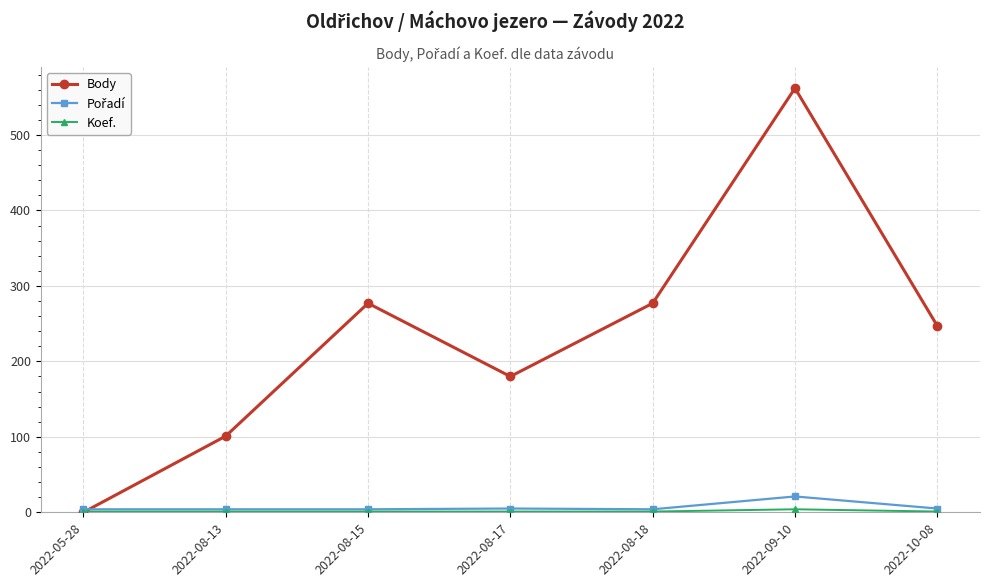

How many lines are shown in the chart?

3